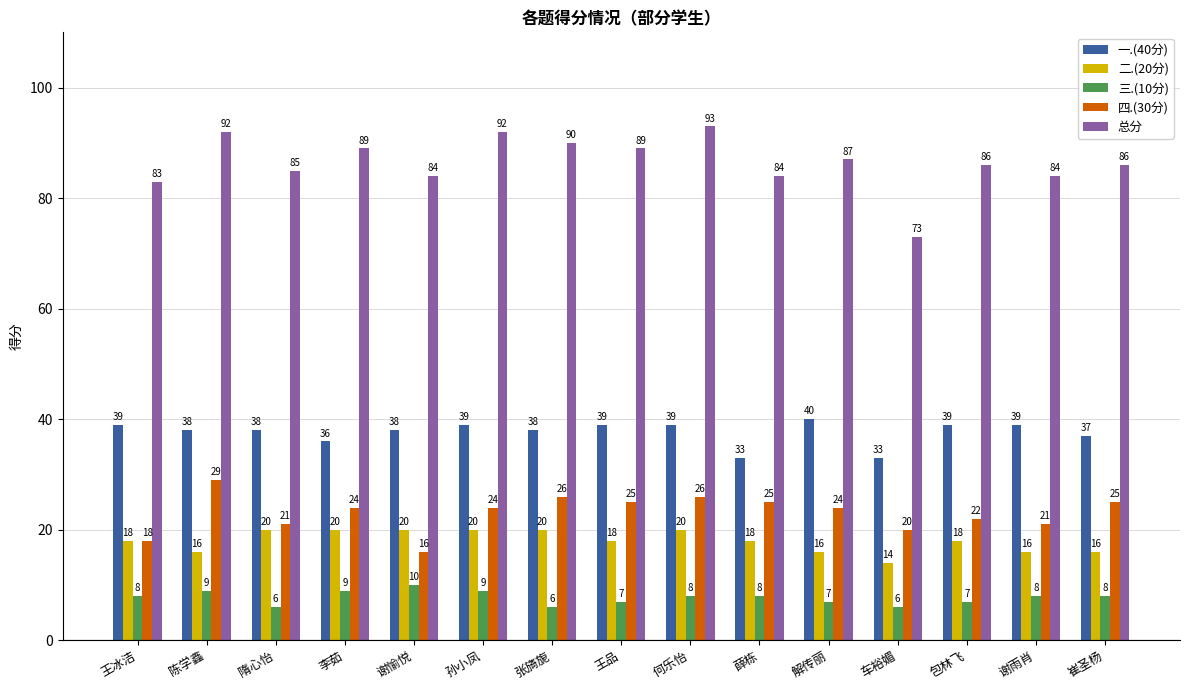

What is the average value of the 二.(20分) series?

18